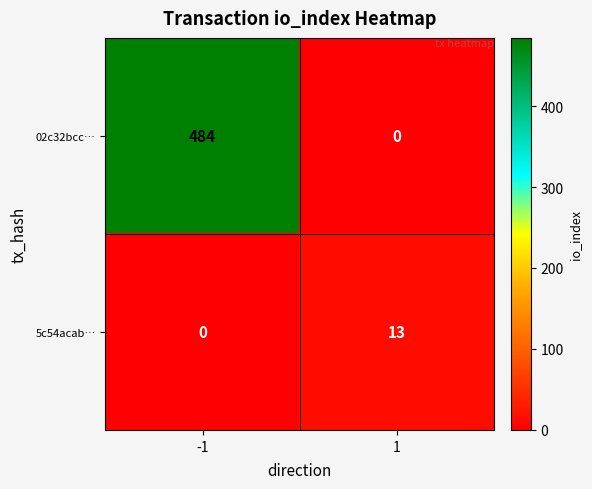

At how many categories does at least one series exceed 140?

1